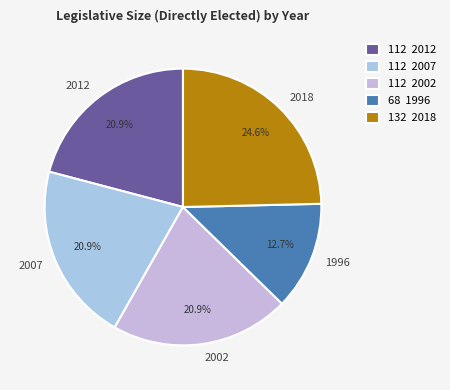

Is 2002 the majority of the pie?

No